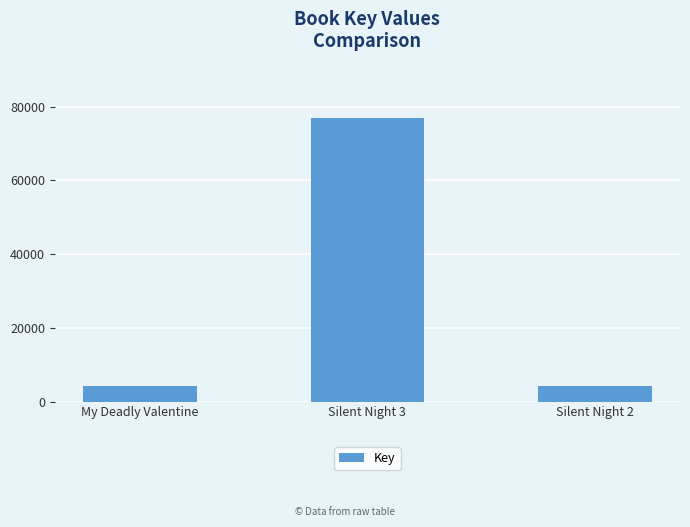

What is the greatest value displayed?

76992